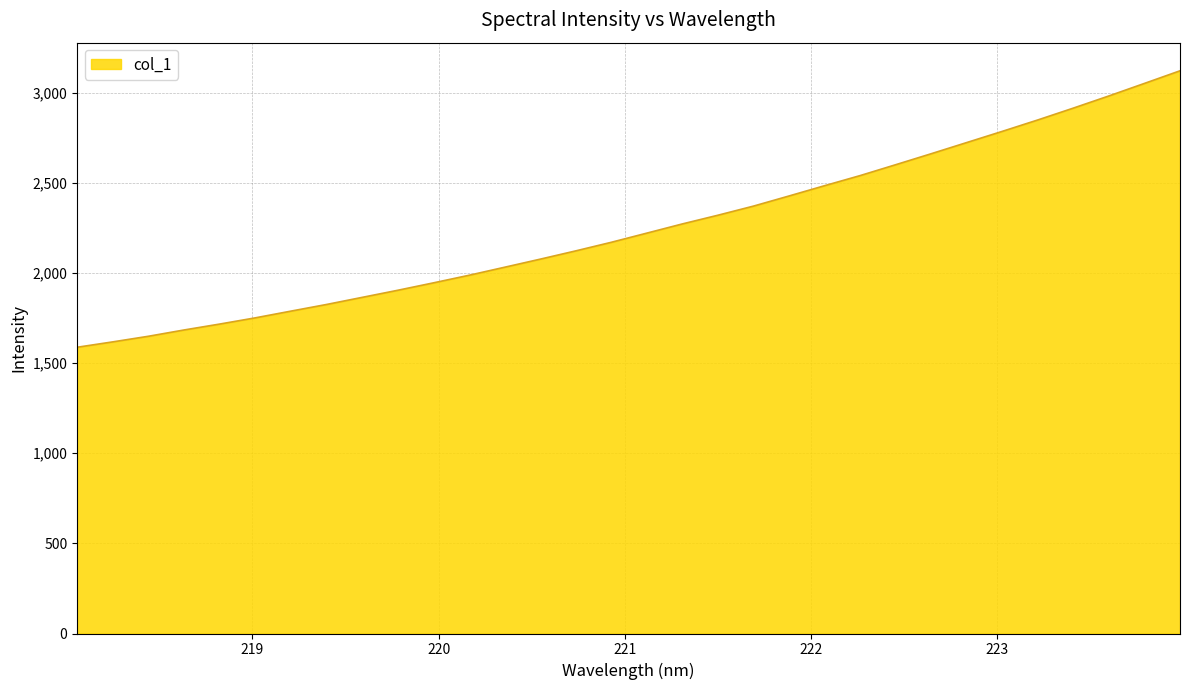

What is the maximum value shown in the chart?

3120.8